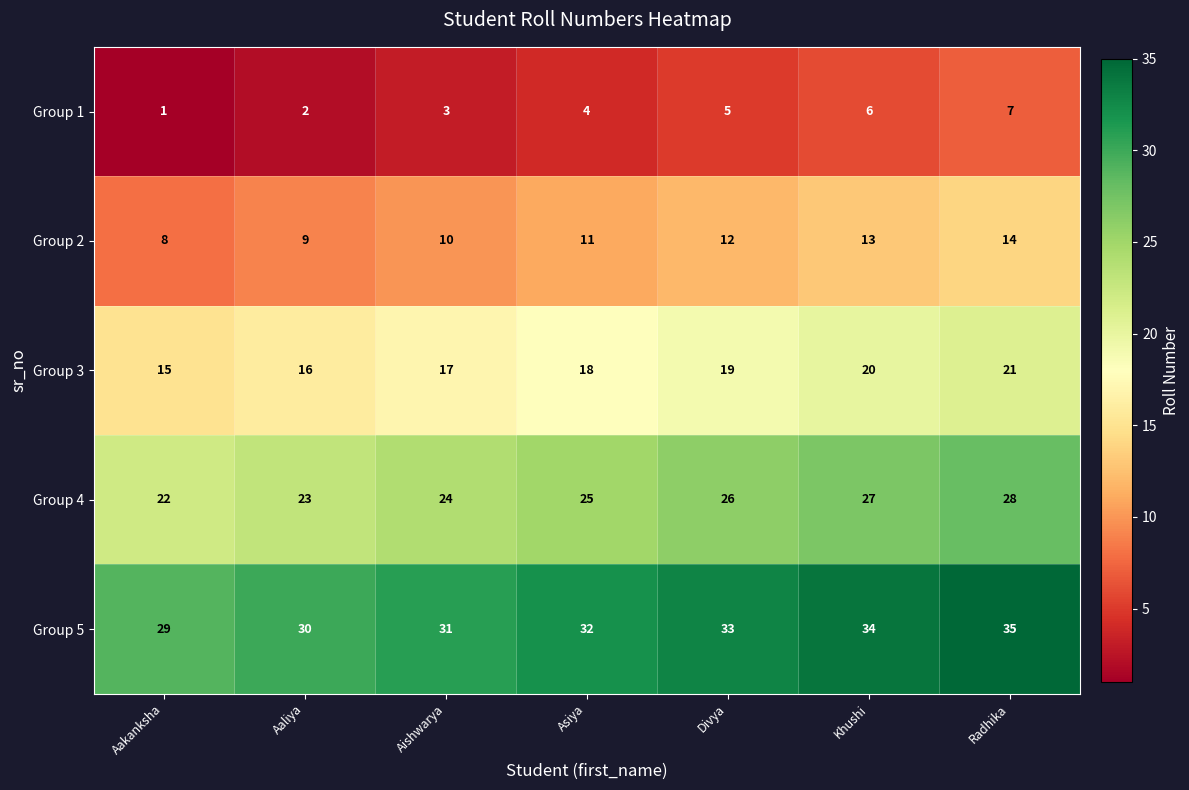

What is the sum of the Group 5 values at Aaliya and Radhika?

65